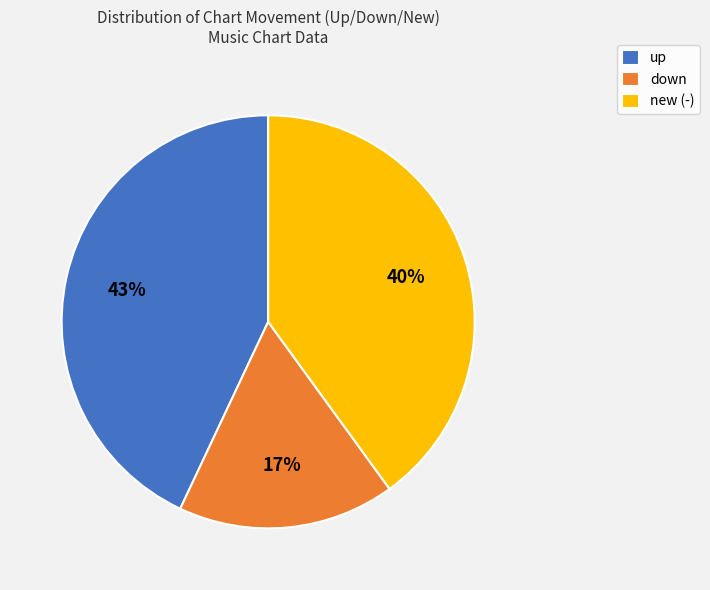

Combined, do up and down account for over 50%?

Yes